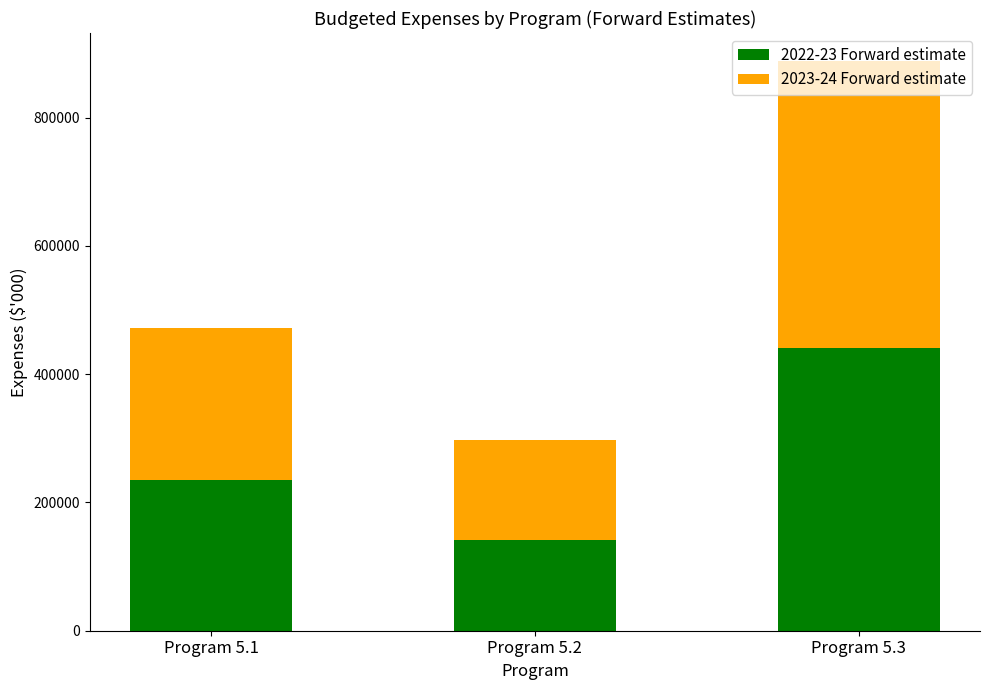

At which label is 2022-23 Forward estimate closest to 291117?

Program 5.1